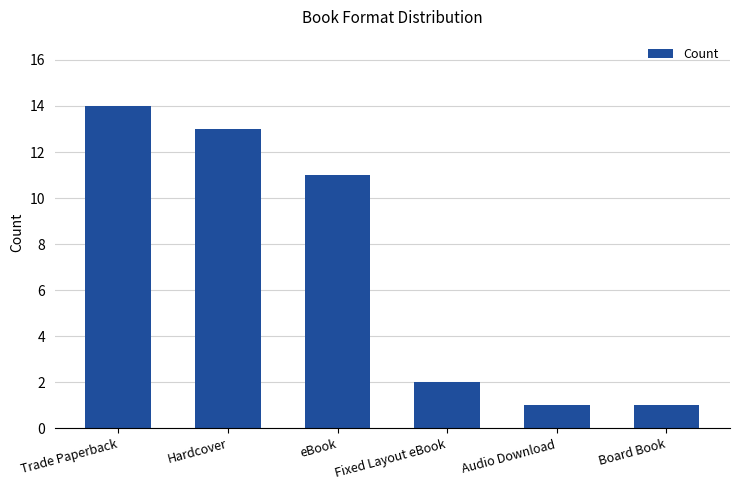

What is the label of the 3rd bar from the right?

Fixed Layout eBook